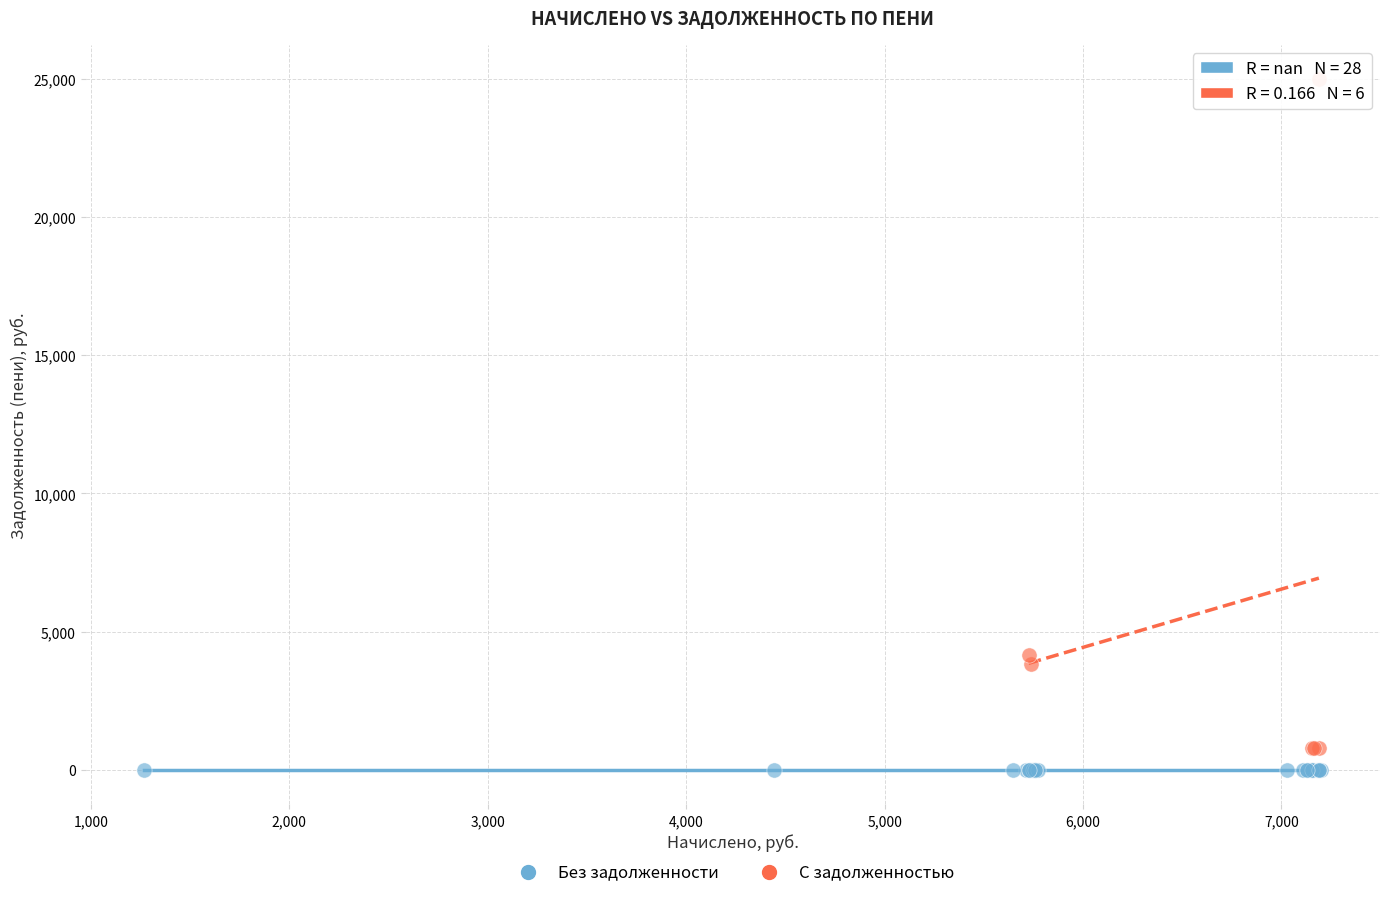

Which series reaches the maximum Y coordinate?

С задолженностью